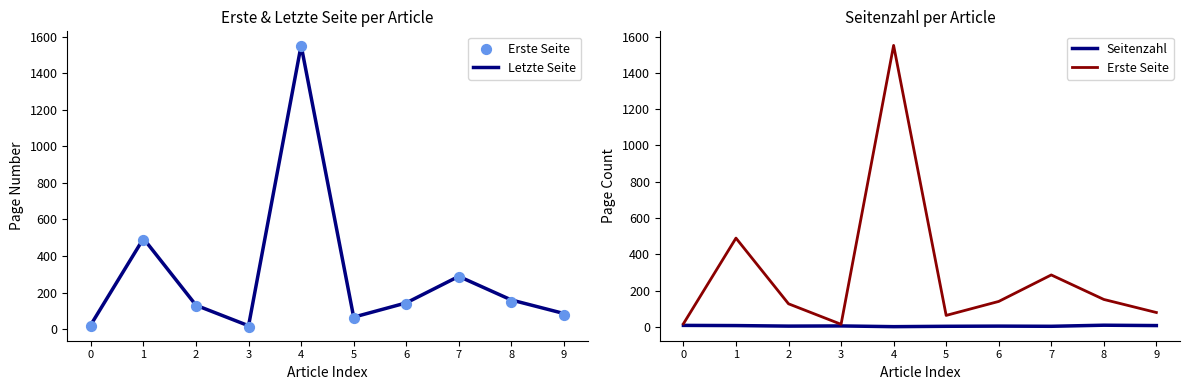

What are all the series names shown in the legend?

Letzte Seite, Erste Seite, Seitenzahl